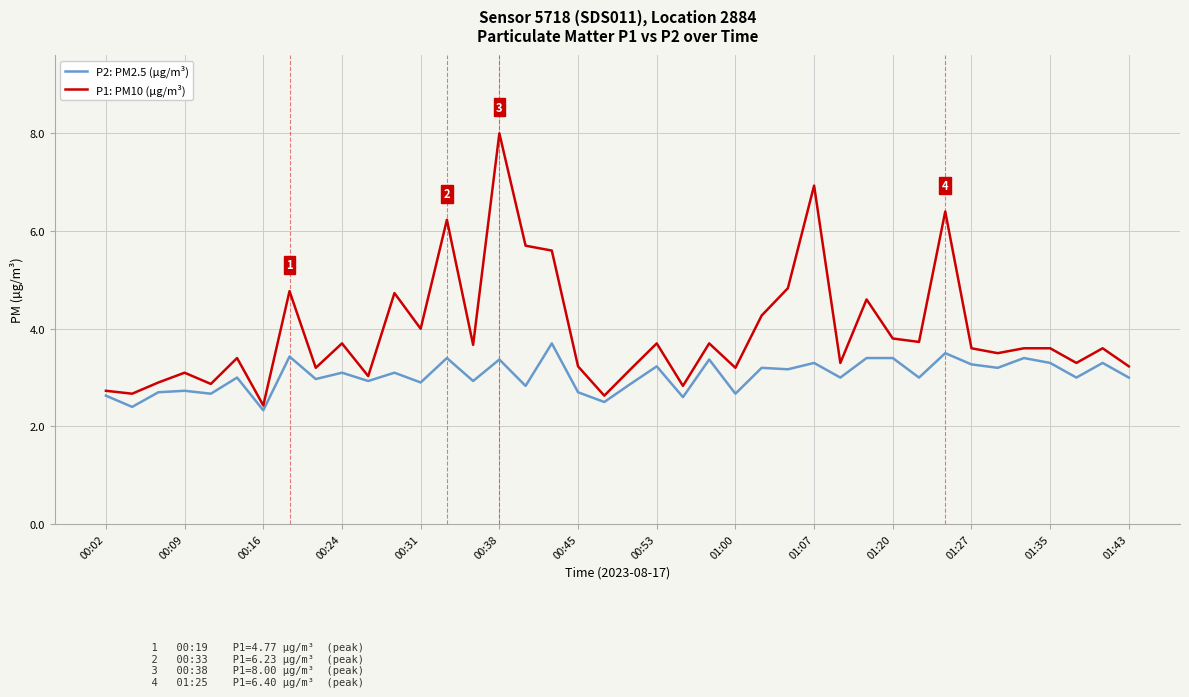

How many series are shown in this chart?

2